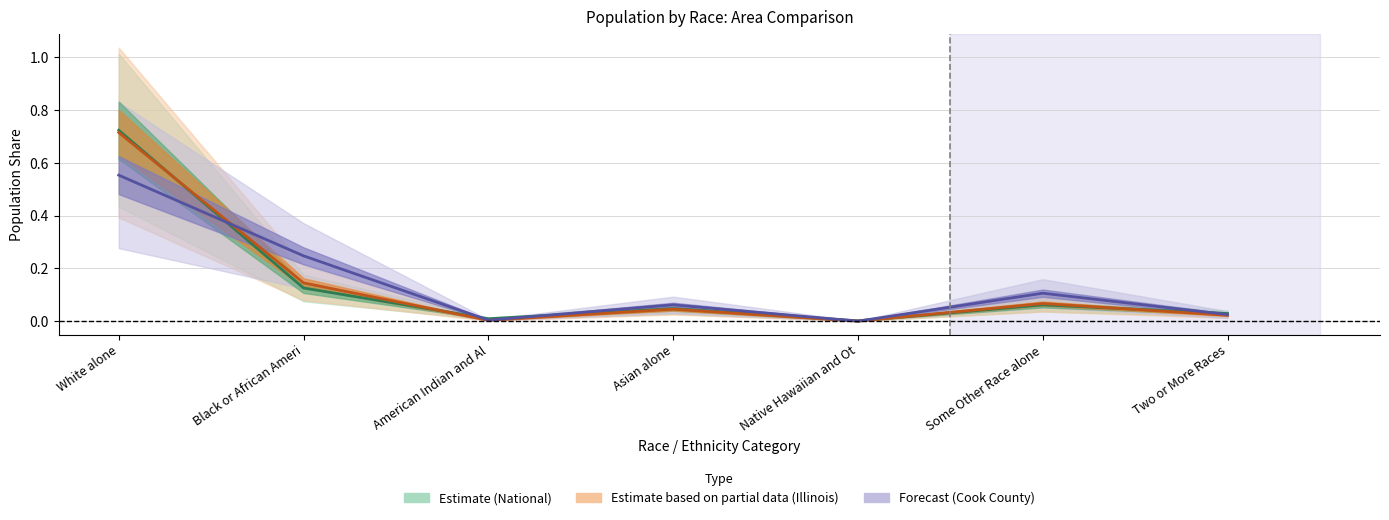

Reading left to right, extract all data points from this chart.

This Area: 0.7	0.1	0.0	0.0	0.0	0.1	0.0
Cook County: 0.6	0.2	0.0	0.1	0.0	0.1	0.0
Illinois: 0.7	0.1	0.0	0.0	0.0	0.1	0.0